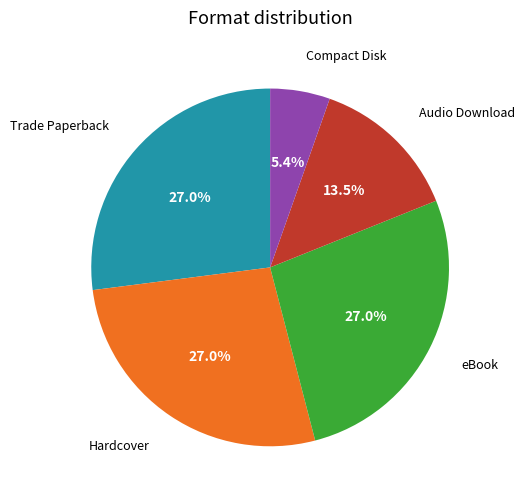

To the nearest percent, what is the average slice percentage?

20%